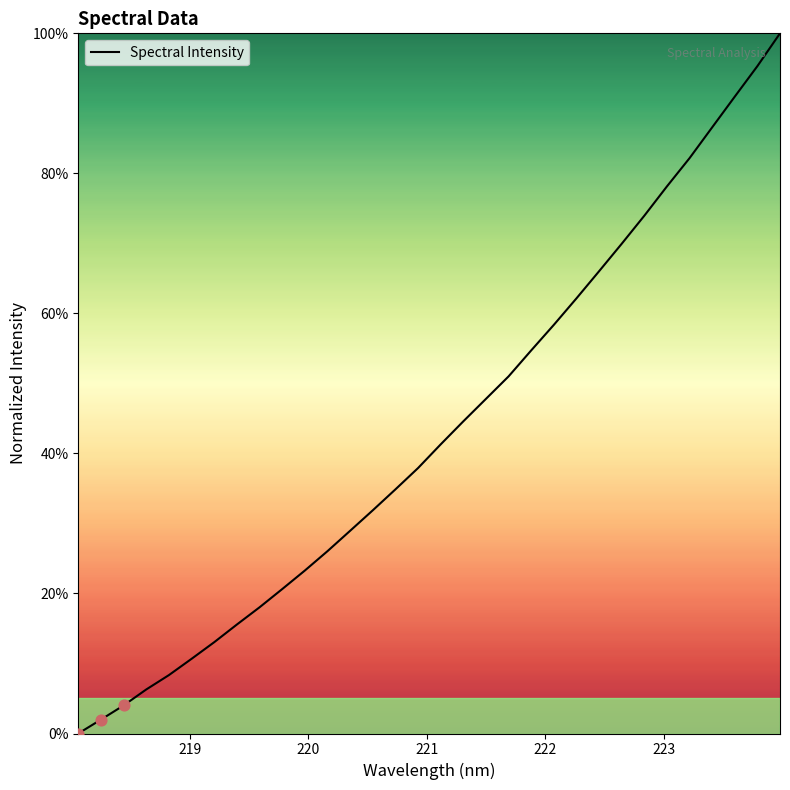

What is the greatest value displayed?

100.0